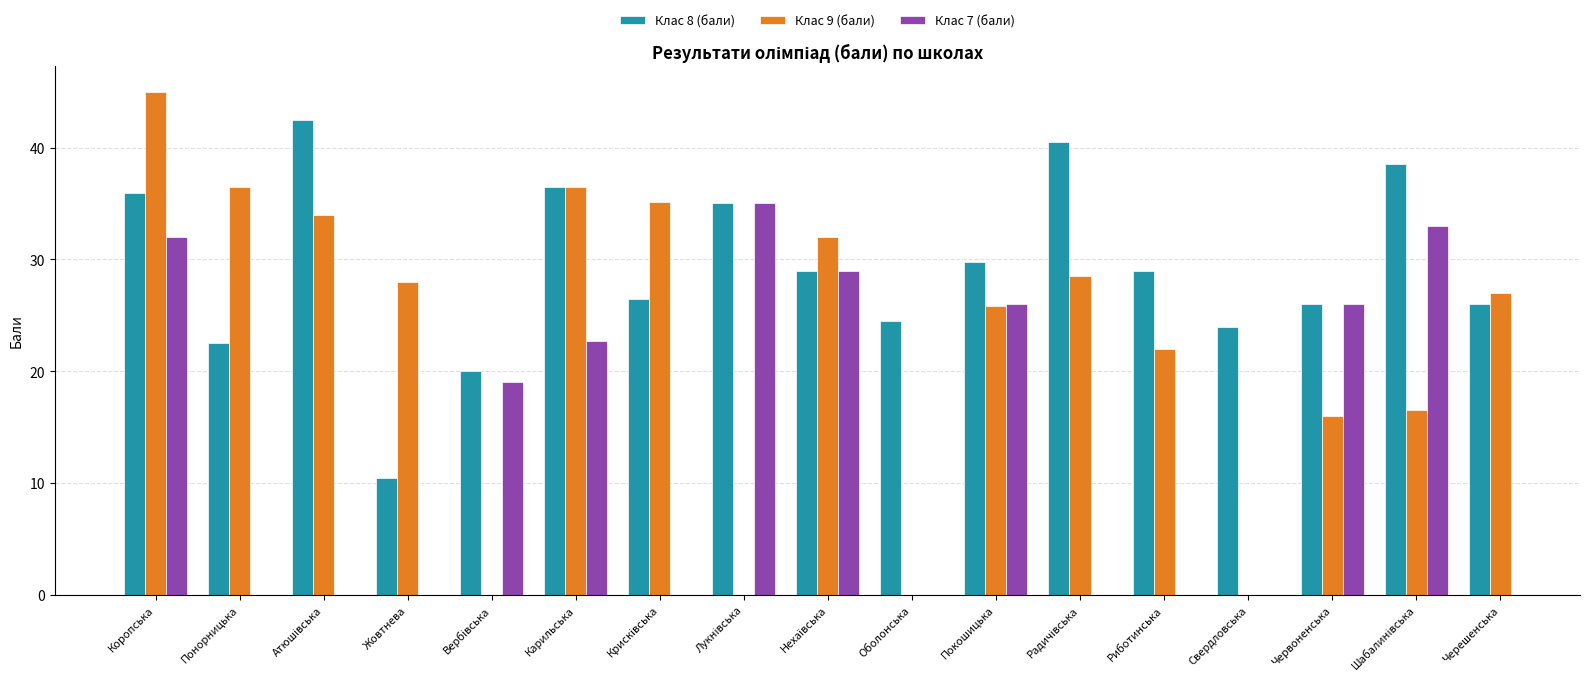

True or false: Клас 8 (бали) has a value of 26.0 at Червоненська.

True